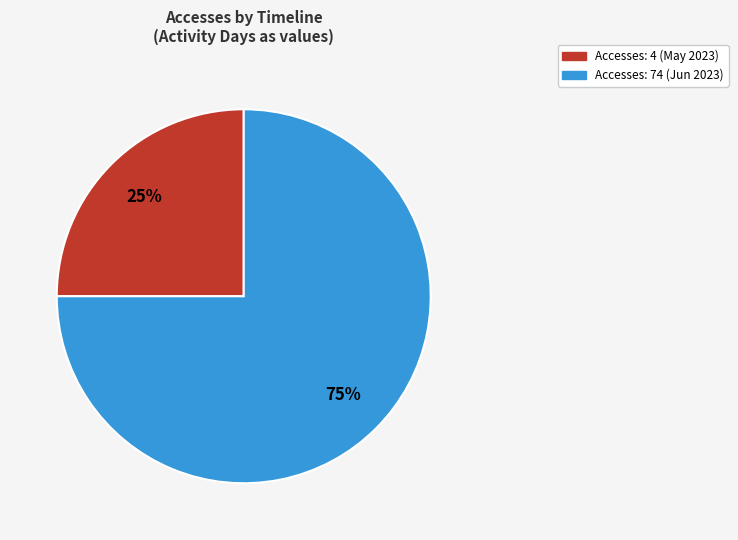

True or false: Accesses: 74 (Jun 2023) accounts for 75% of the total.

True